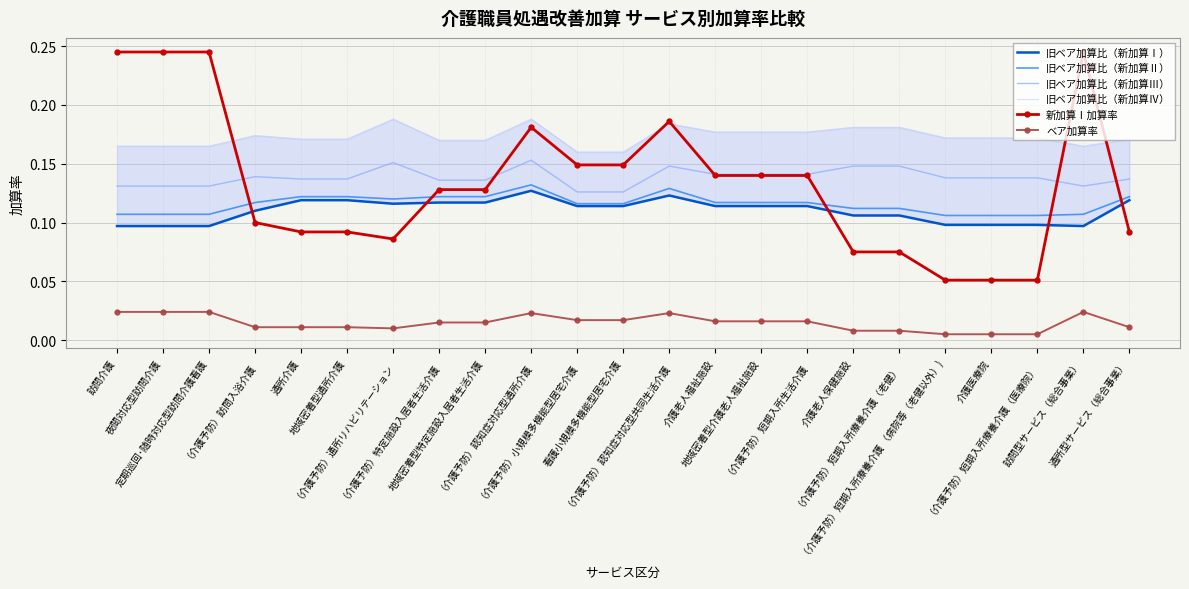

How many interior local peaks does the 旧ベア加算比（新加算Ⅰ） series have?

2